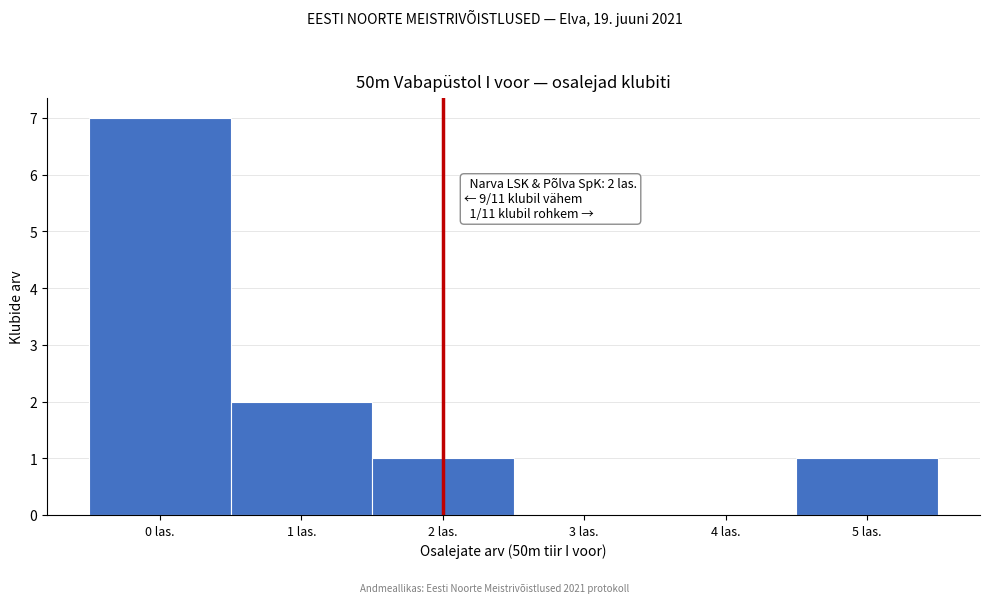

Which range on the x-axis has the tallest bar?

-0.5 to 0.5